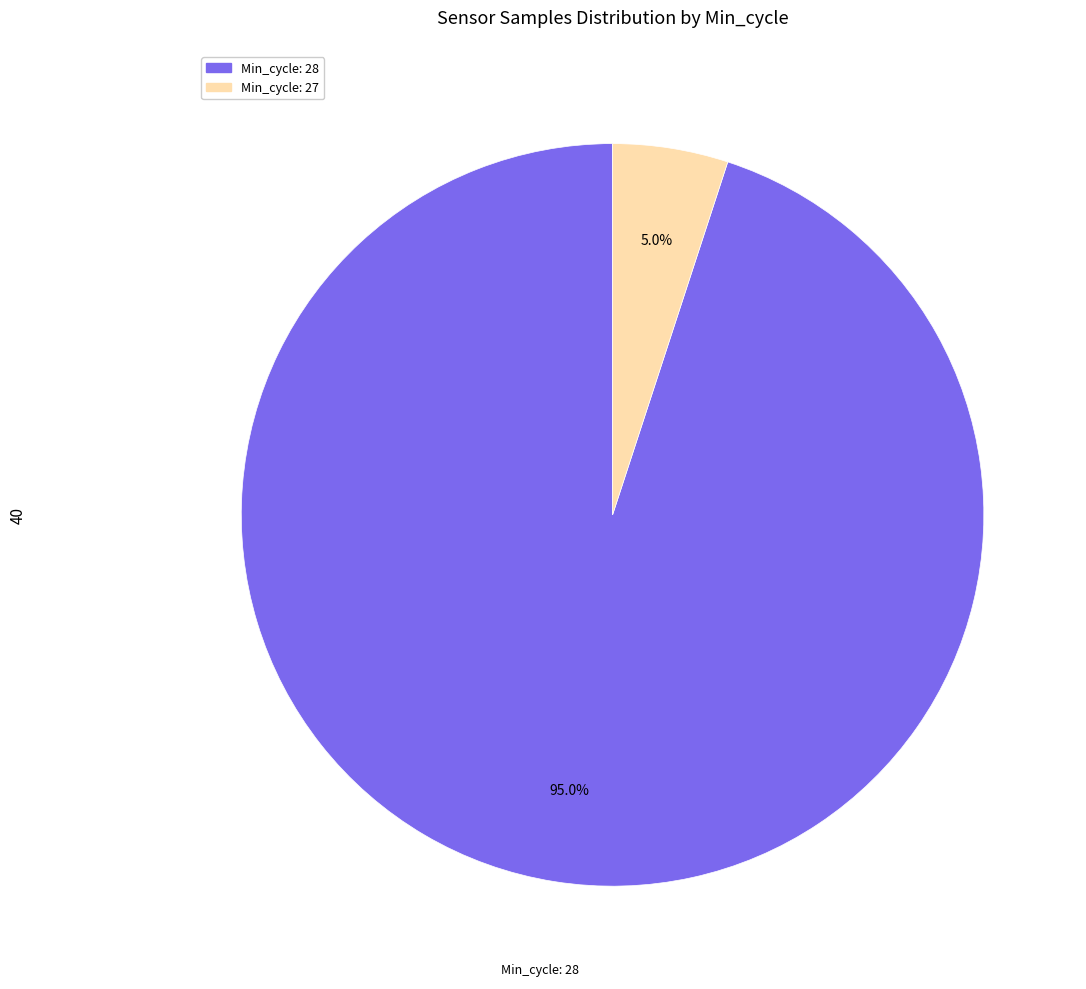

Is there any slice that represents more than half of the pie?

Yes